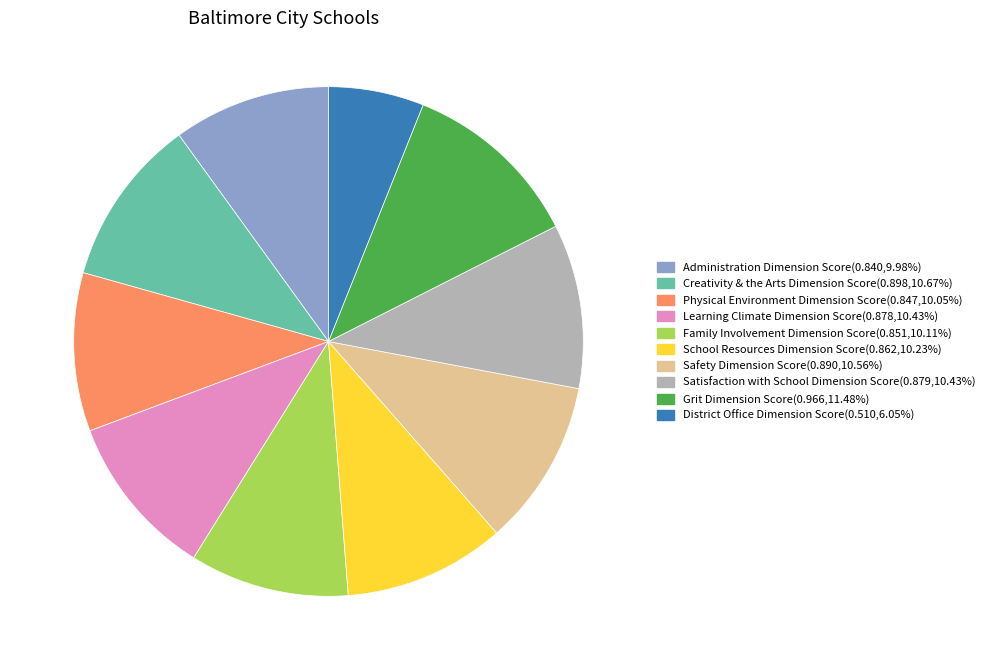

True or false: Administration Dimension Score accounts for 1% of the total.

False